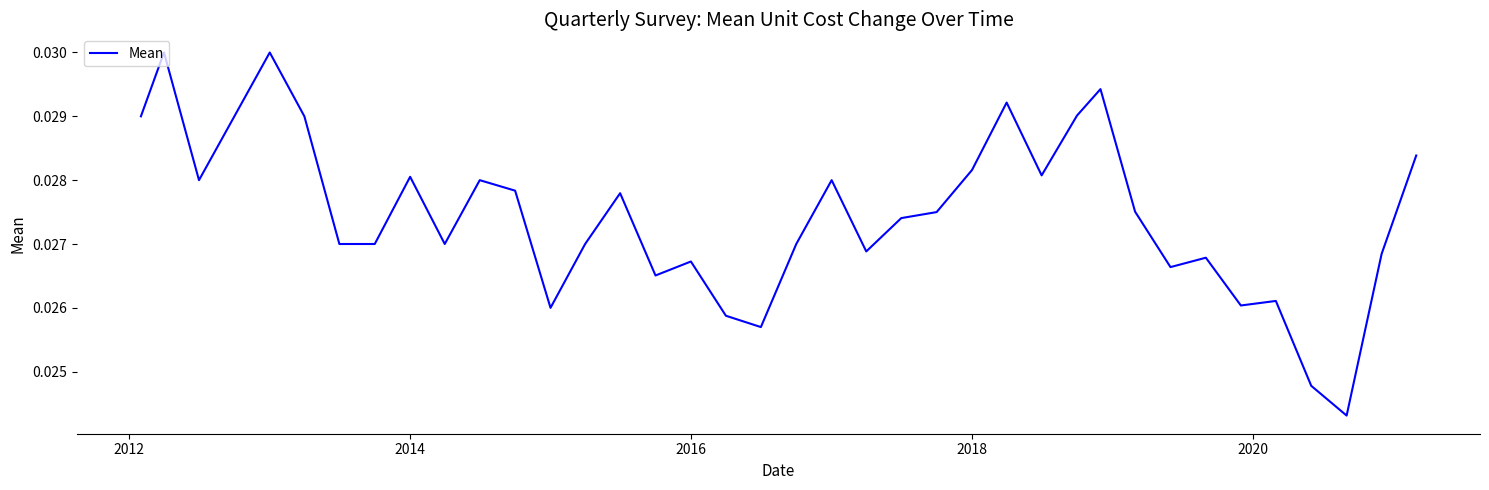

How many points are lower than both their immediate neighbors (excluding endpoints)?

10